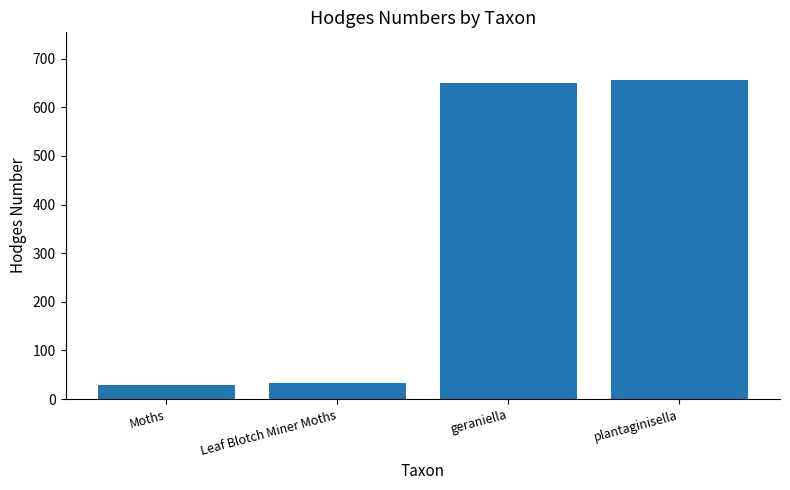

Read the value at Leaf Blotch Miner Moths.

33.2